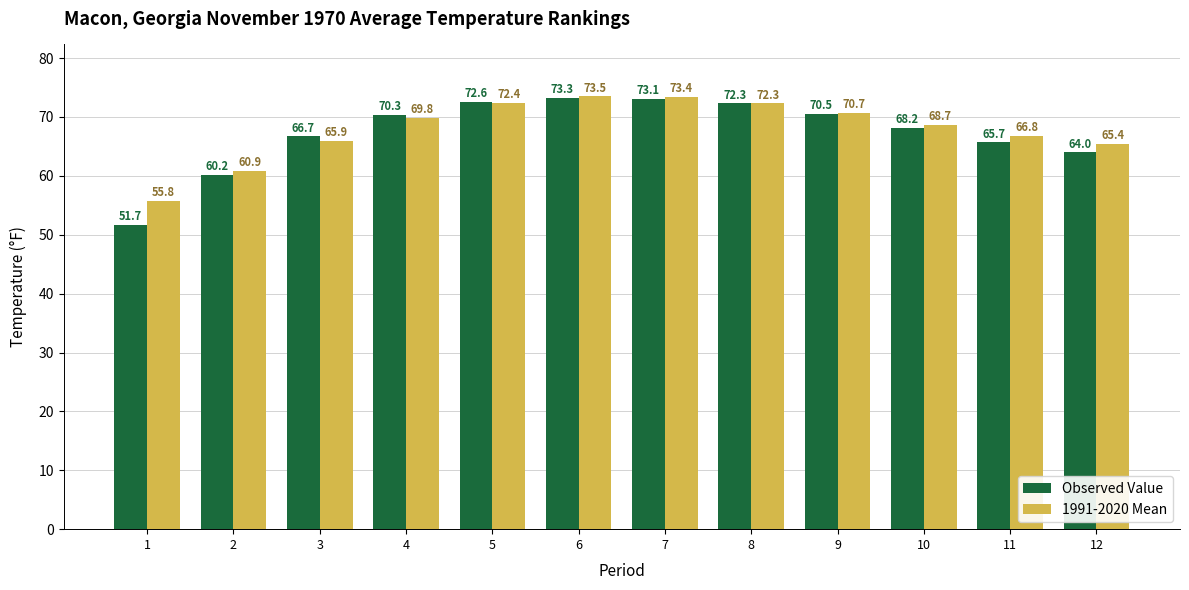

Is the value of 1991-2020 Mean at 6 greater than the value of Observed Value at 5?

Yes